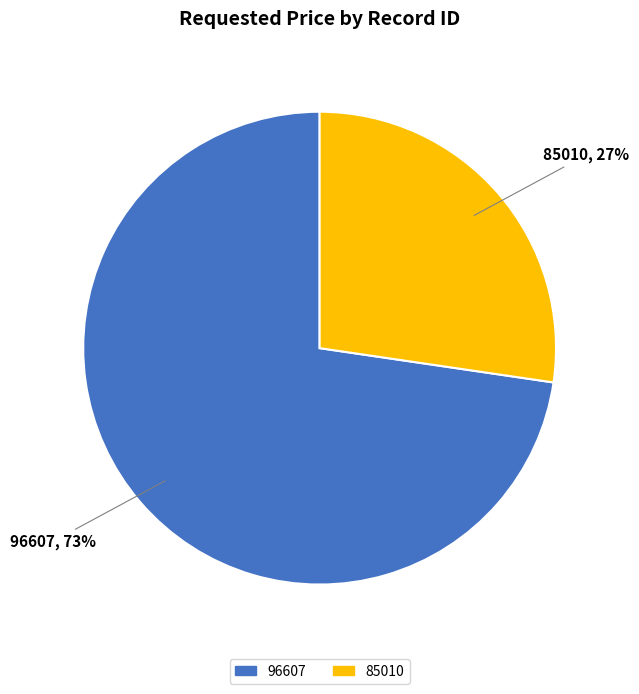

Rank the categories by value from highest to lowest.

96607, 85010